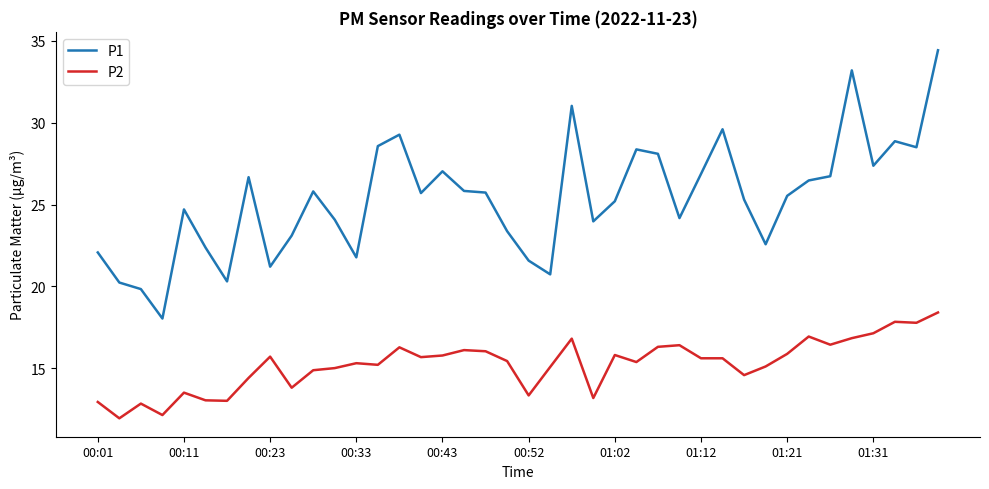

Which series has the largest range (max minus min)?

P1